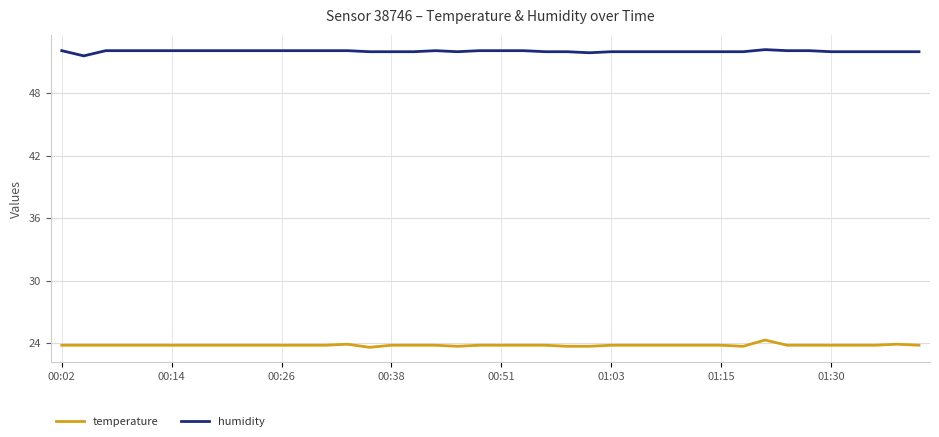

List the series in order of their overall mean, lowest first.

temperature, humidity